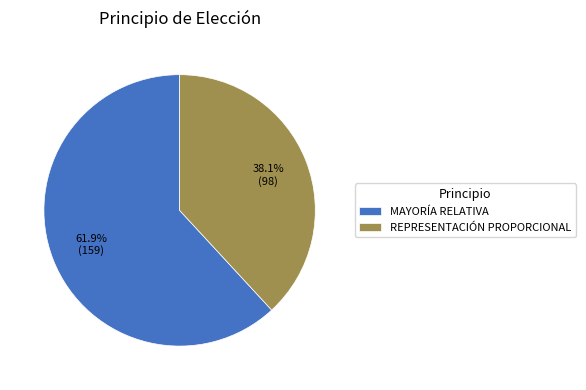

Is there any slice that represents more than half of the pie?

Yes